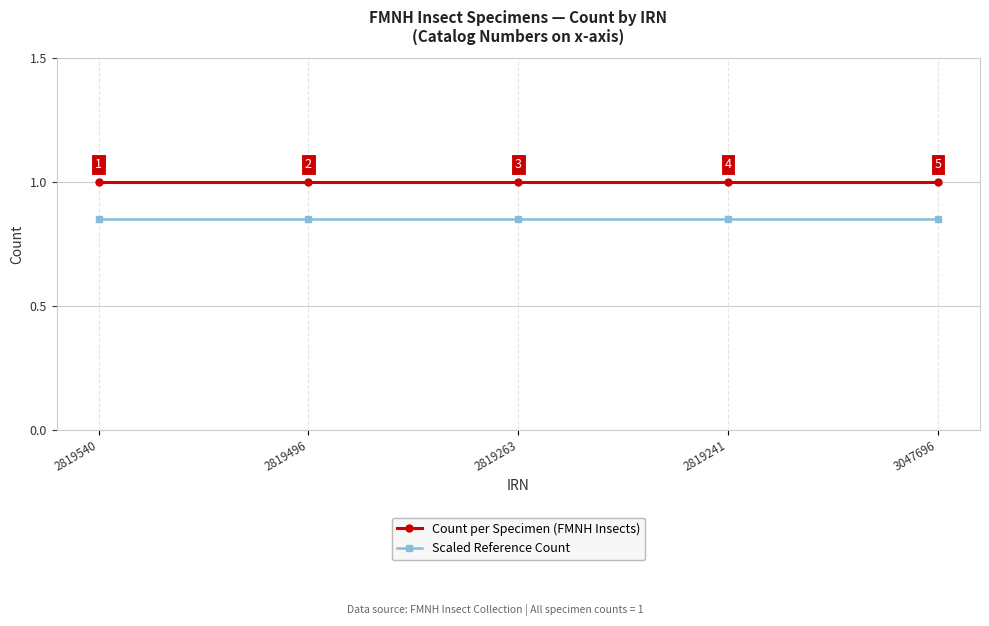

What is the sum of the Count per Specimen (FMNH Insects) values at 3047696 and 2819540?

2.0